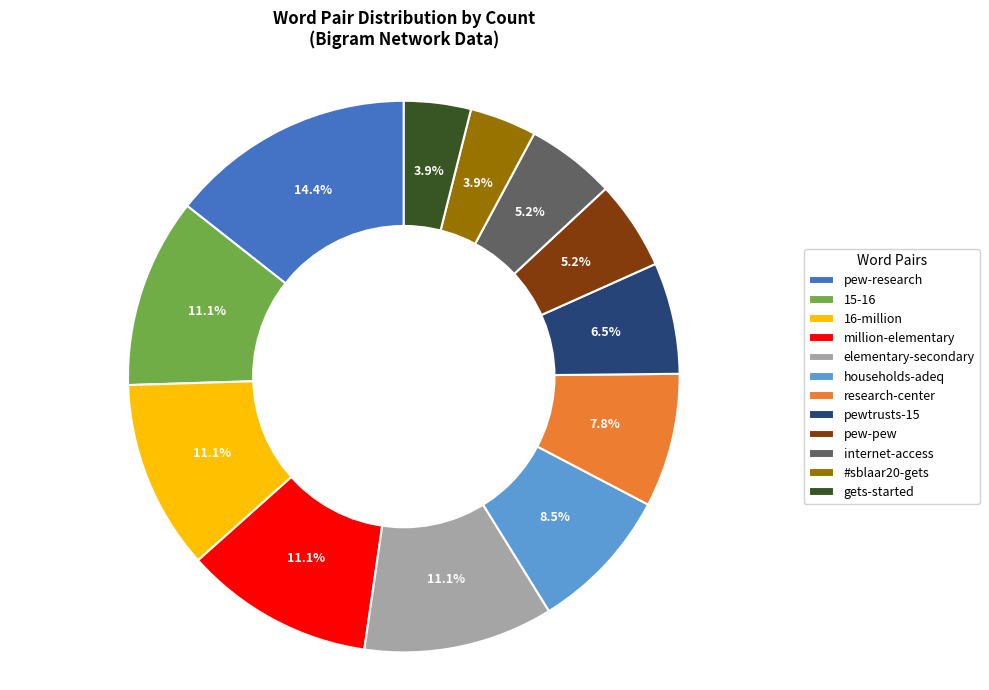

Approximately how many times larger is the value at internet-access compared to research-center?

0.7